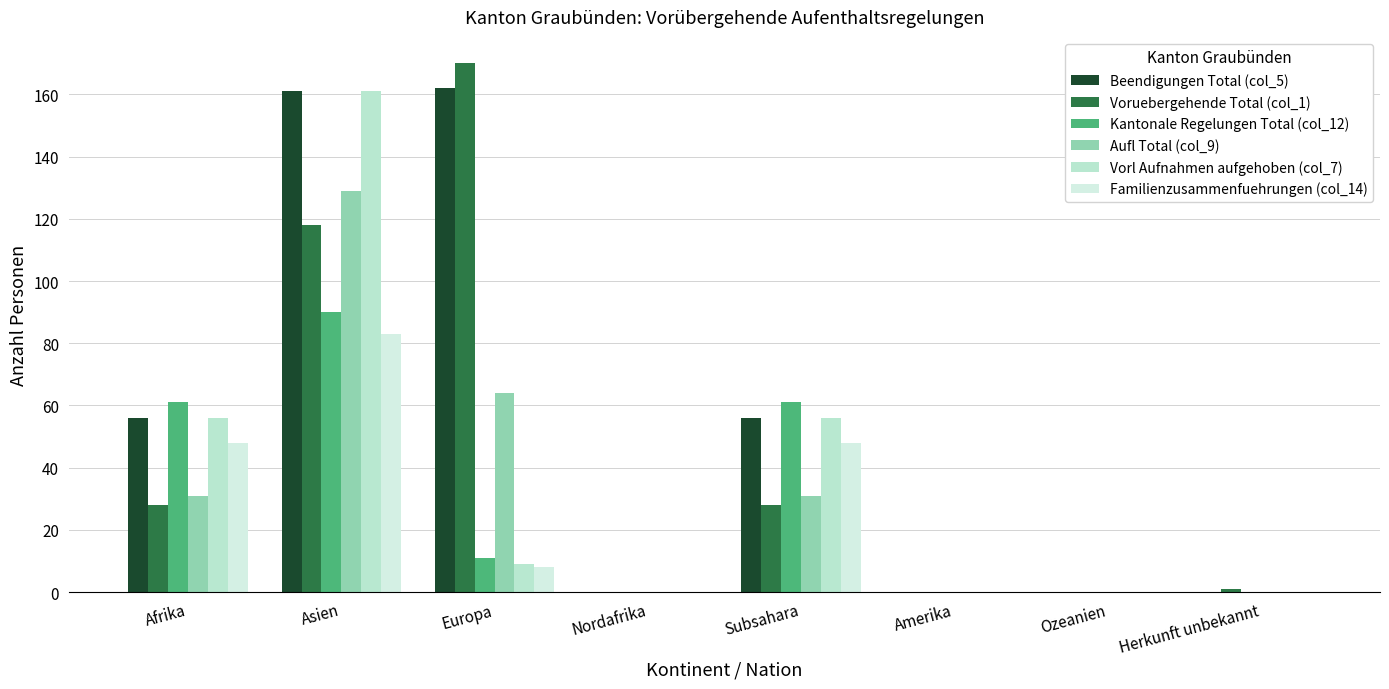

True or false: Kantonale Regelungen Total (col_12) has a value of 35 at Asien.

False